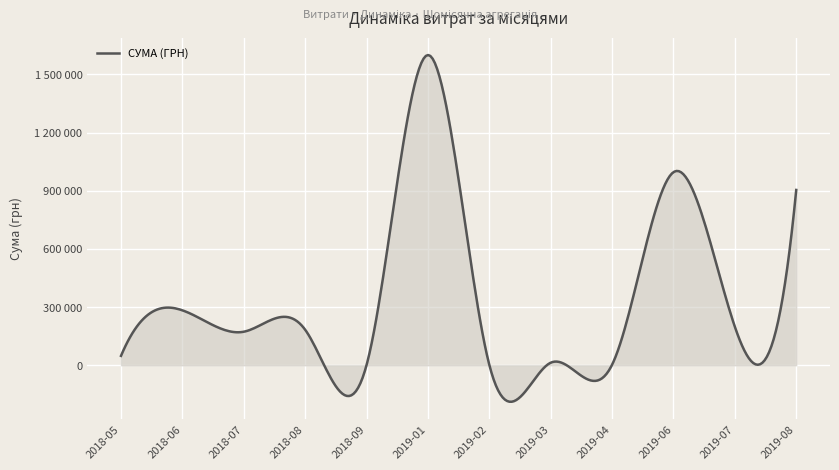

What is the difference between the second highest and second lowest values?

902910.3